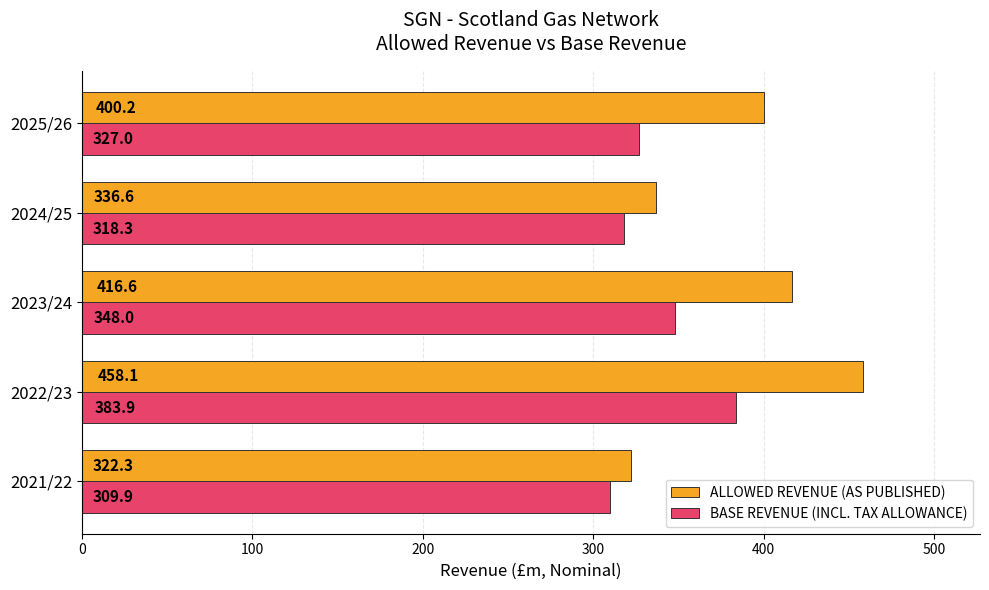

What is the lowest value of the ALLOWED REVENUE (AS PUBLISHED) series?

322.3